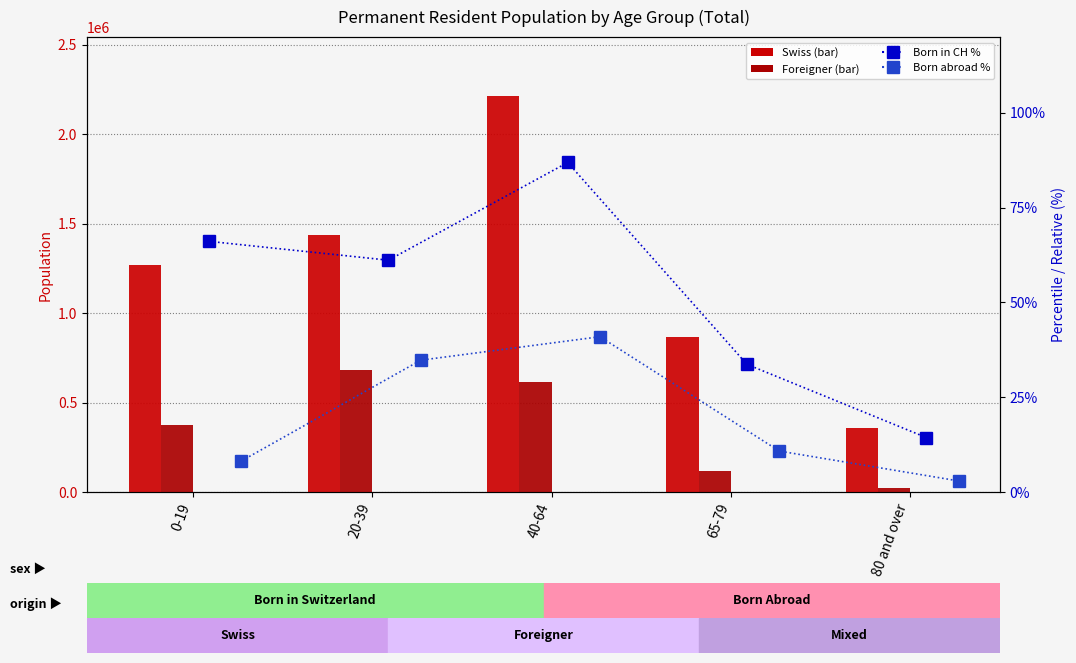

What is the value of the Total Foreigner bar at the 2nd from the left?

683537.0